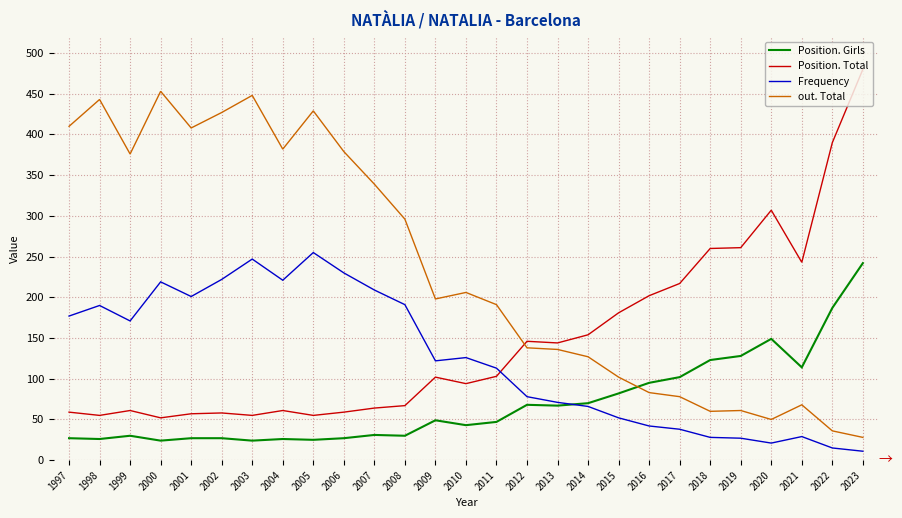

Which category has the highest value across all series?

2023